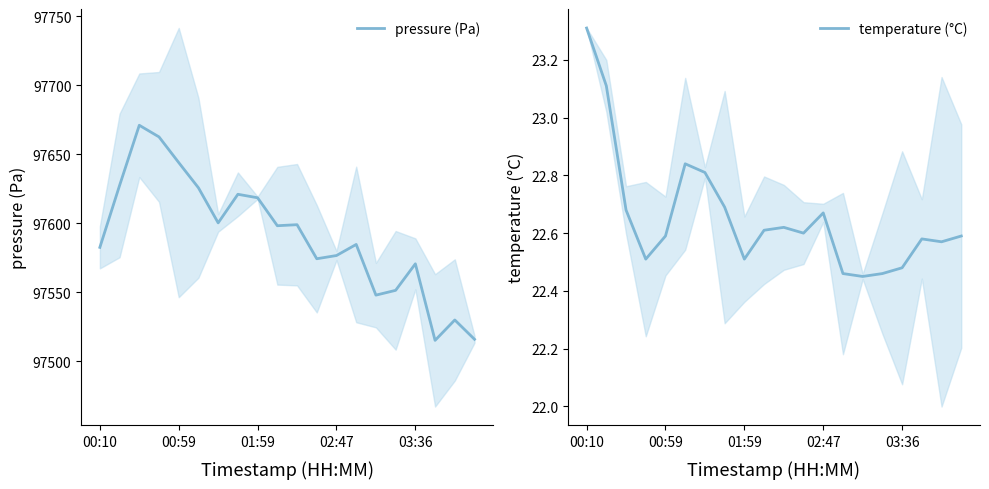

Rank the series by their average value, from highest to lowest.

pressure (Pa), temperature (°C)